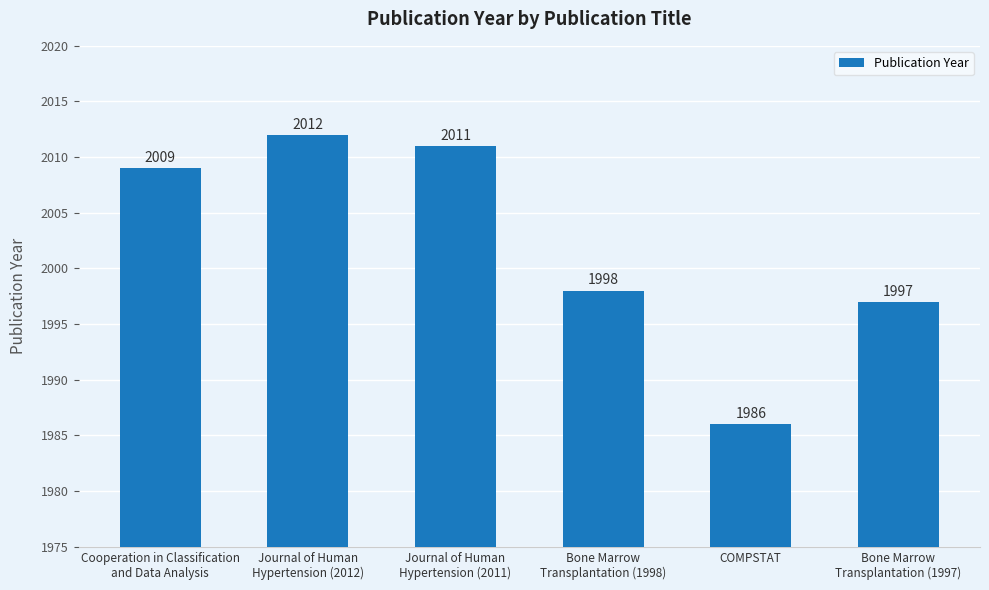

Is it true that the value at Bone Marrow
Transplantation (1997) is 1997?

True